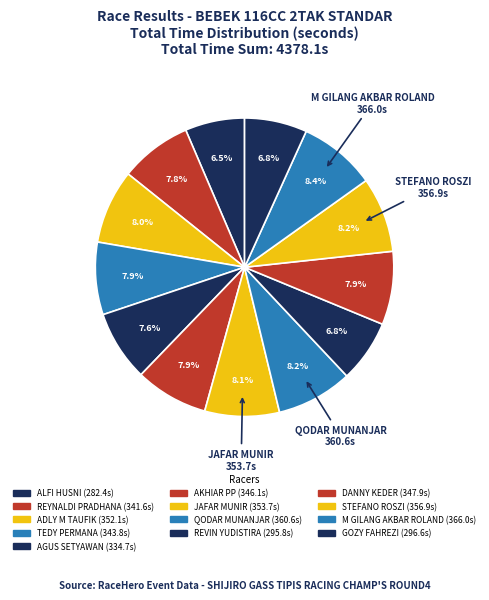

To the nearest percent, what percentage of the pie is STEFANO ROSZI?

8%